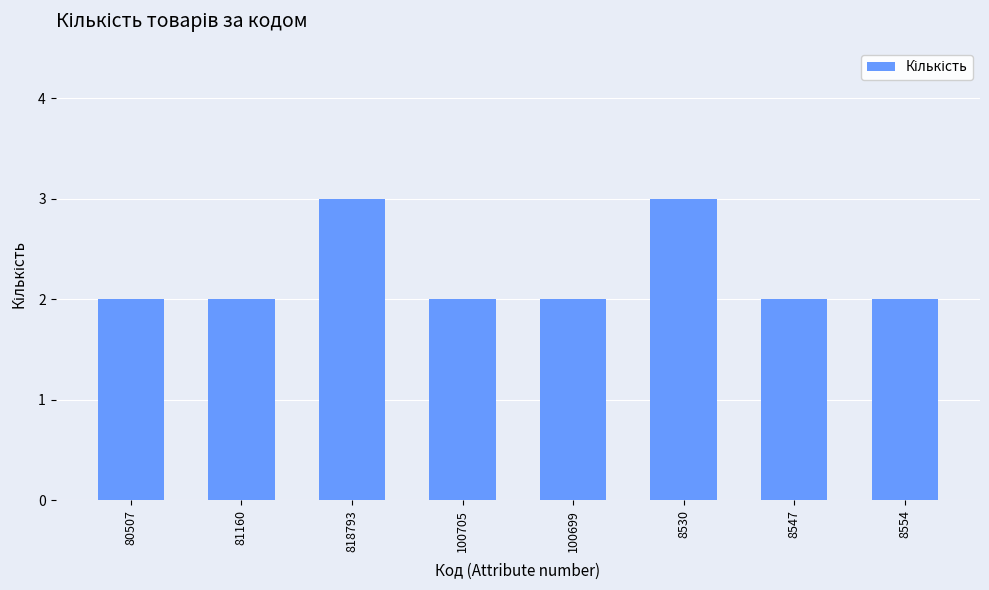

Is it true that the value at 80507 is 3?

False